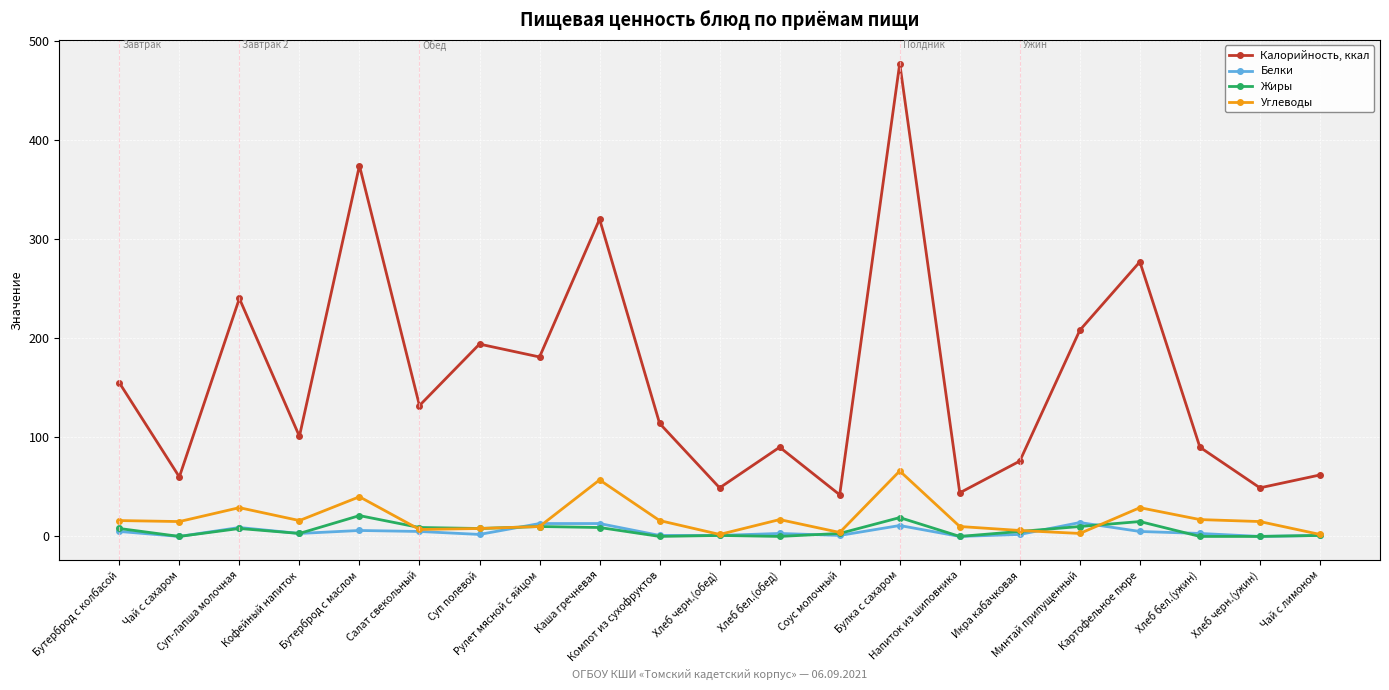

True or false: Белки and Калорийность, ккал cross at least once.

False